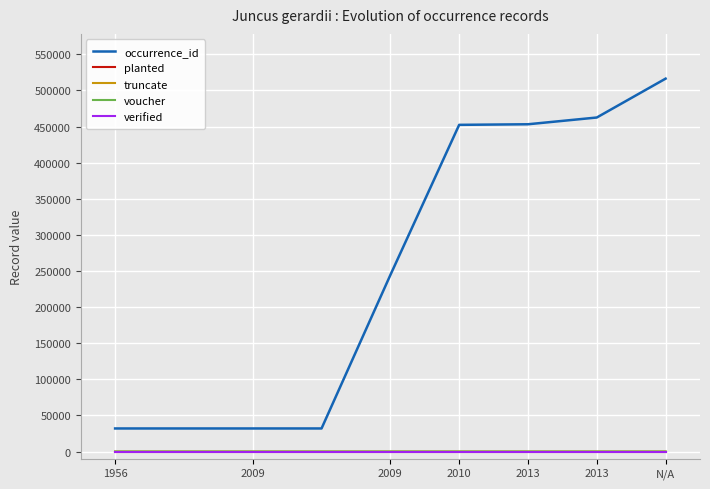

Does the chart display data point markers on the line(s)?

No